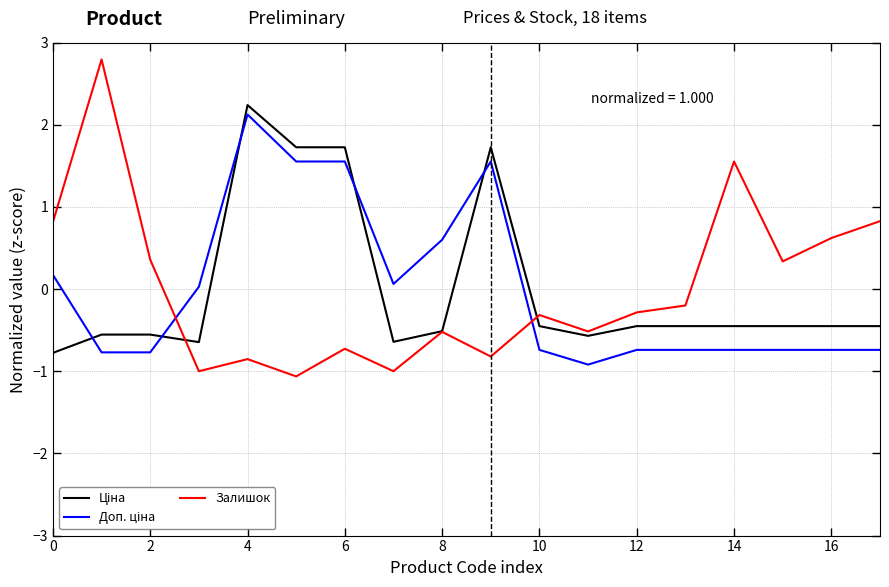

What is the lowest value of the Залишок series?

-1.1